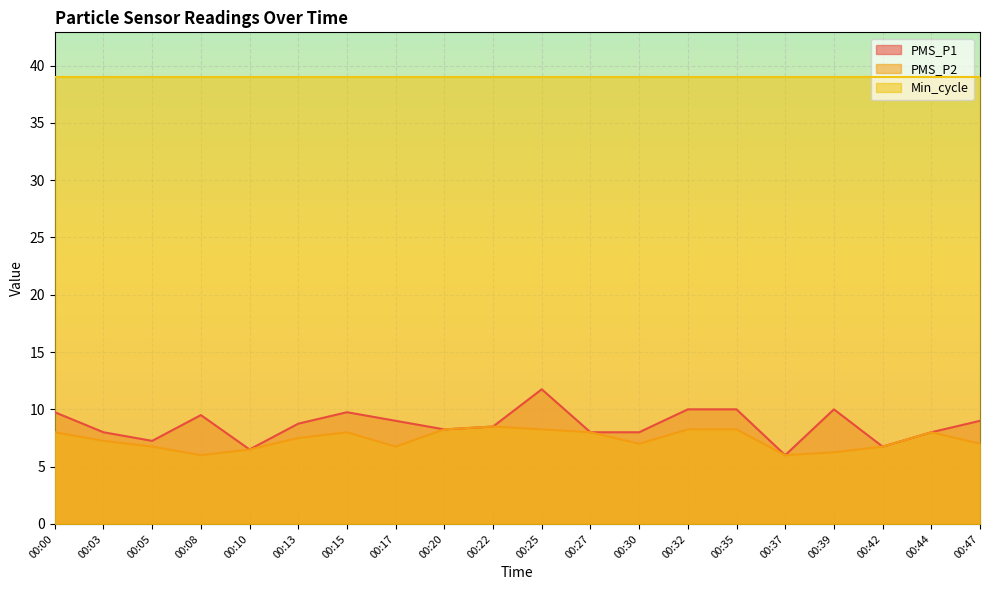

Which series has the largest range (max minus min)?

PMS_P1